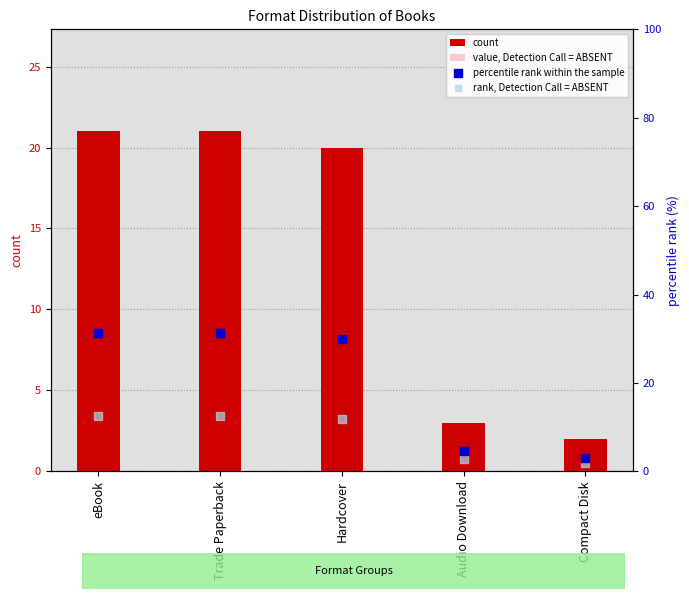

Which series has the widest spread of Y values?

percentile rank within the sample